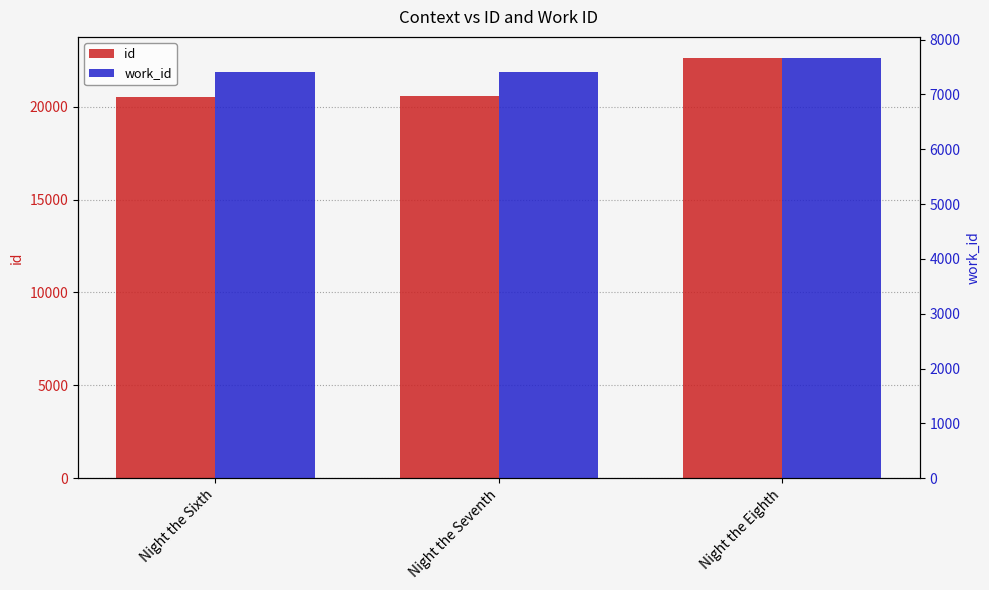

How many groups of bars are there?

3